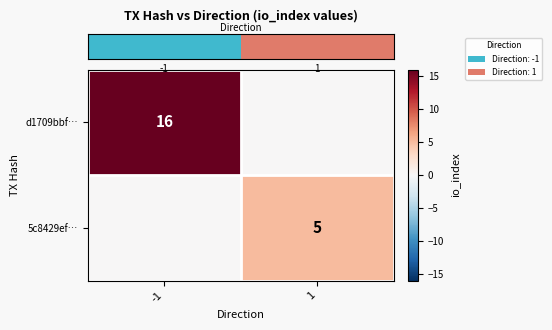

Which series has the widest spread of values?

row_0